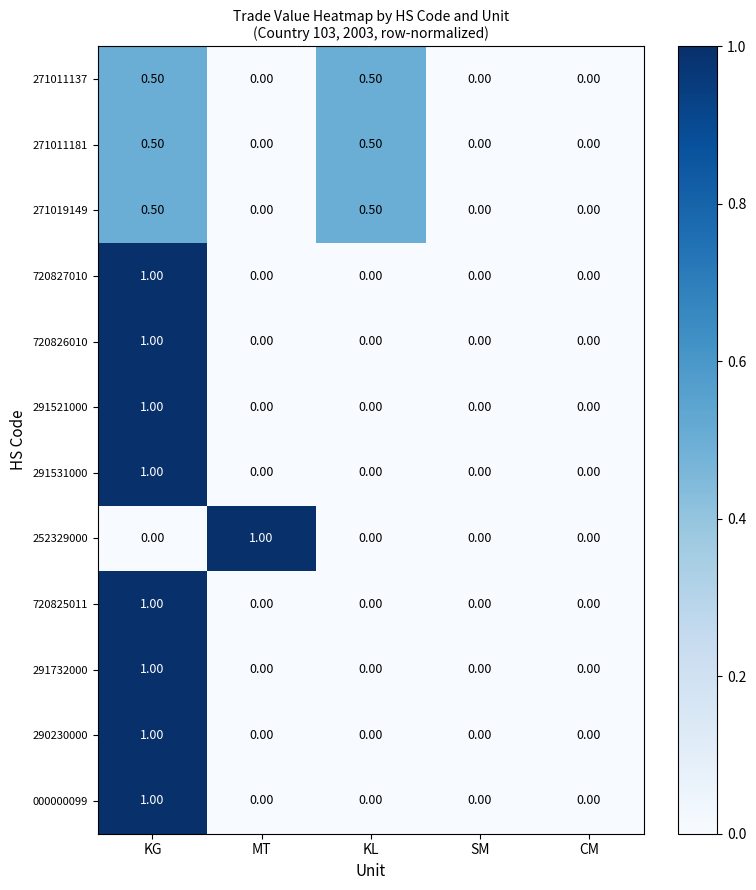

At which category is the sum across all series the highest?

KG